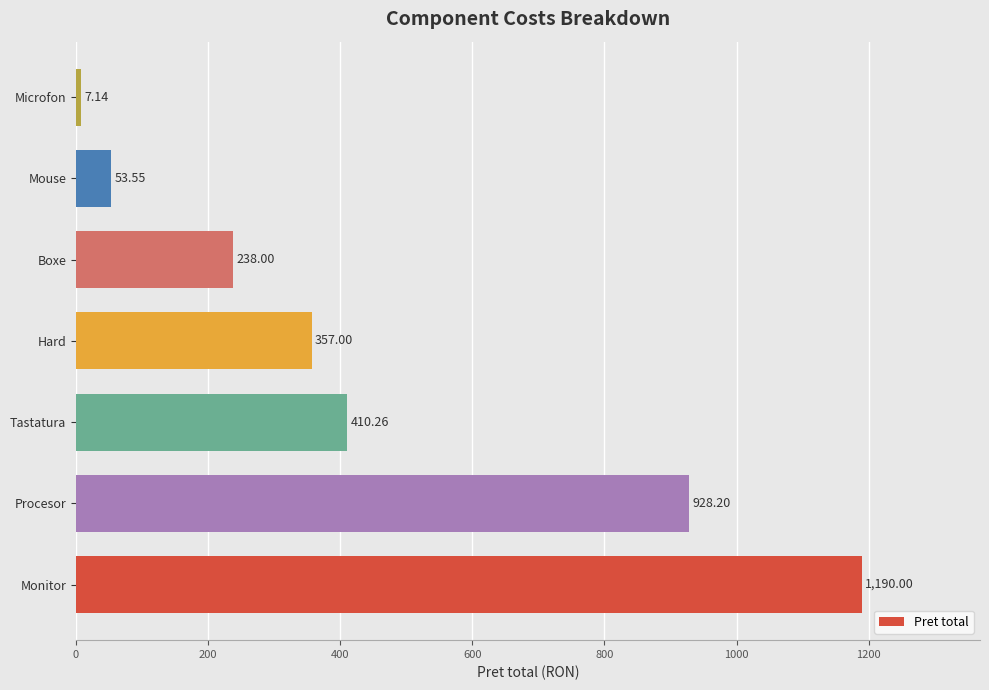

What is the sum of all values?

3184.2